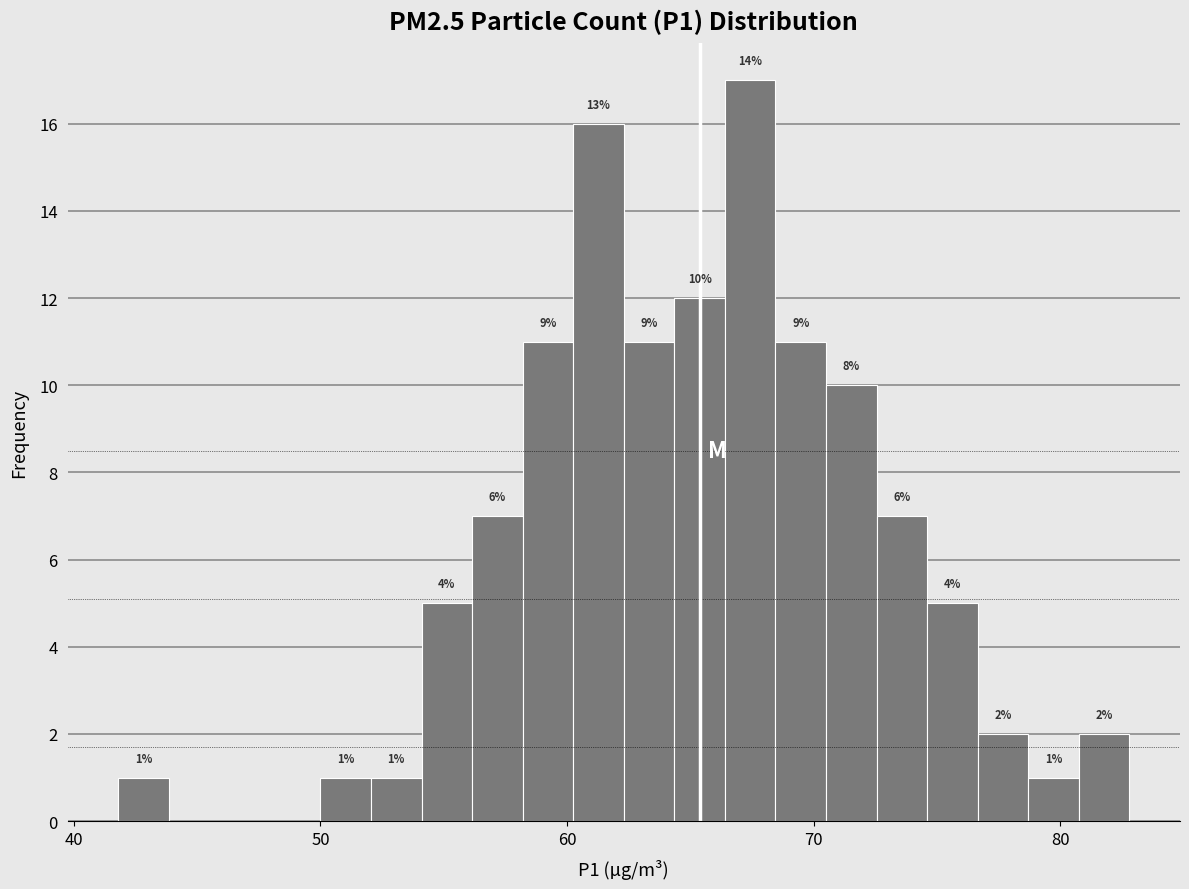

Around what value on the x-axis is the tallest bar? Give the approximate position of its centre, as read against the axis.

67